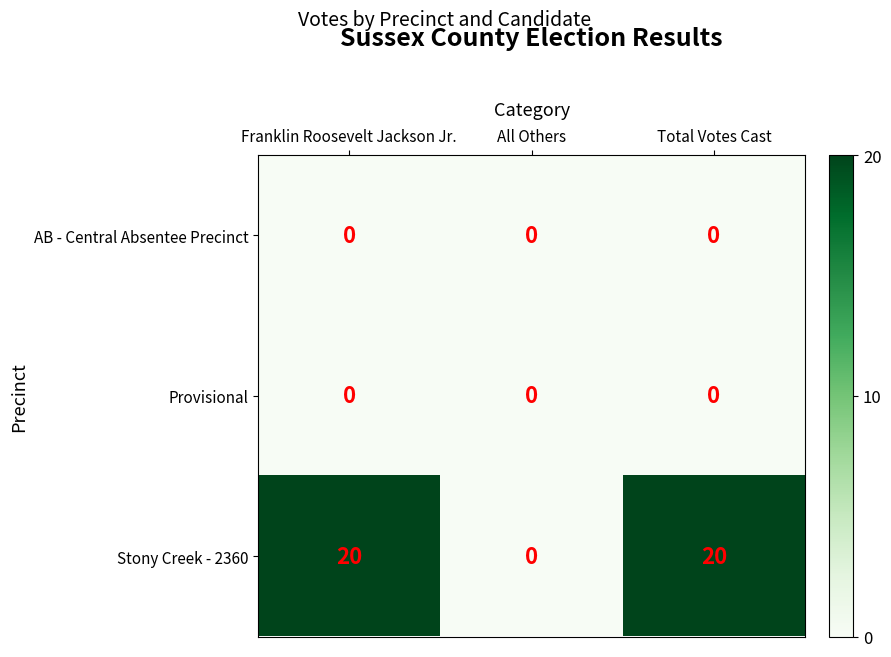

What is the sum of the Stony Creek - 2360 values at All Others and Total Votes Cast?

20